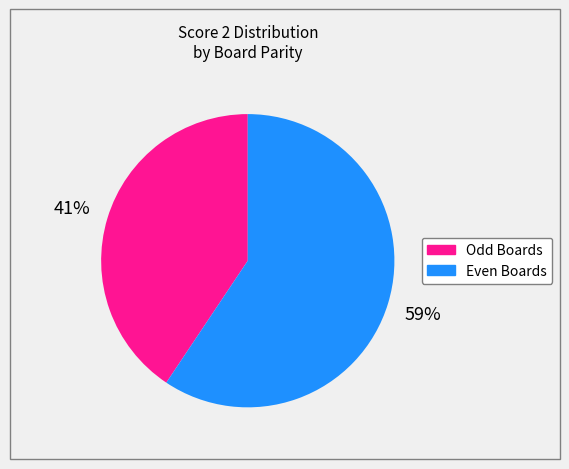

How many slices are in this pie chart?

2